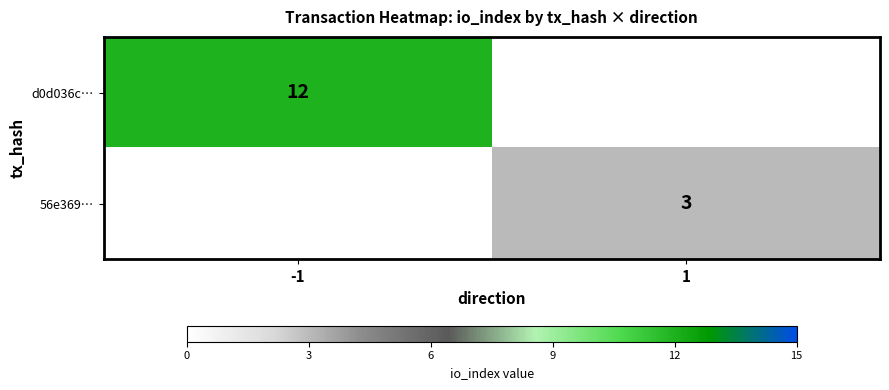

Is the value of 56e369… at 1 greater than the value of d0d036c… at -1?

No